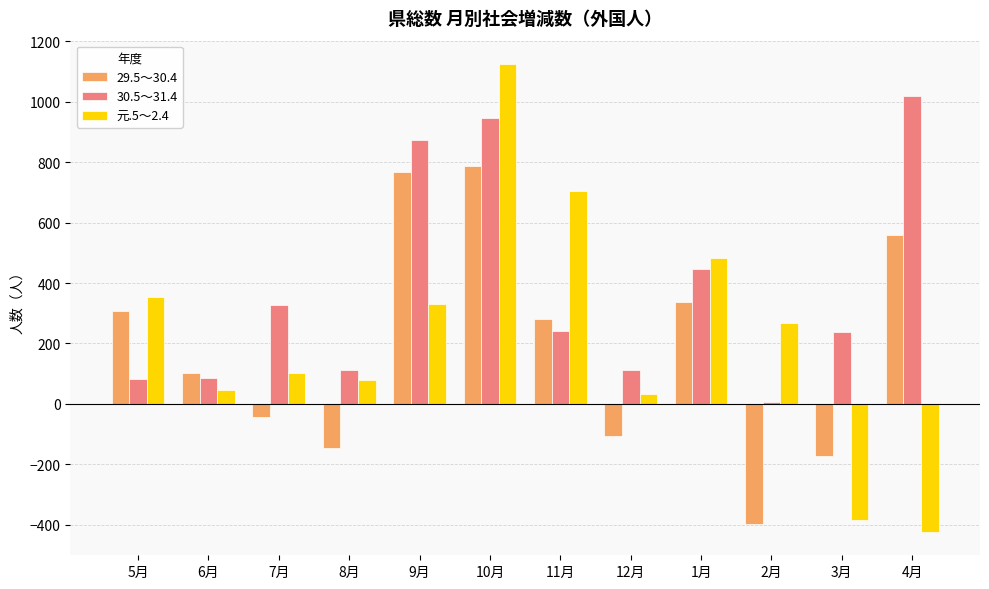

Are the bars grouped side by side (vs. stacked)?

Yes